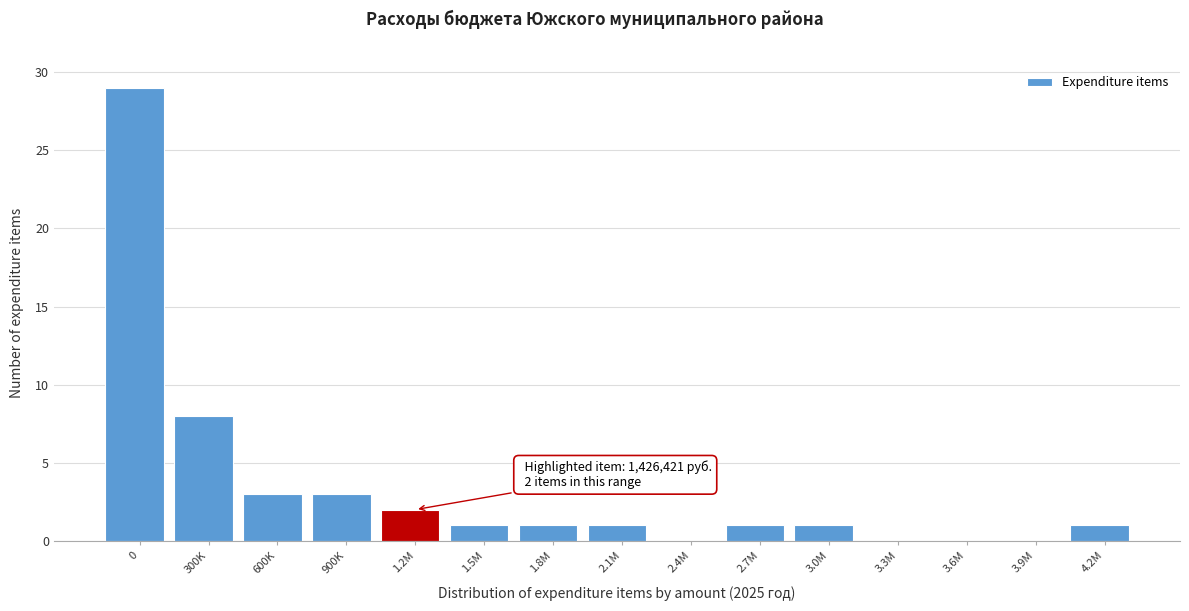

Reading left to right, what are all the values shown in this chart?

0=29	300K=8	600K=3	900K=3	1.2M=2	1.5M=1	1.8M=1	2.1M=1	2.4M=0	2.7M=1	3.0M=1	3.3M=0	3.6M=0	3.9M=0	4.2M=1